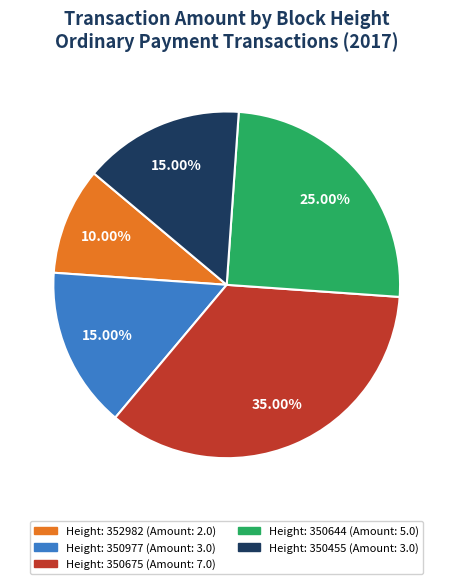

Does any single category account for the majority?

No